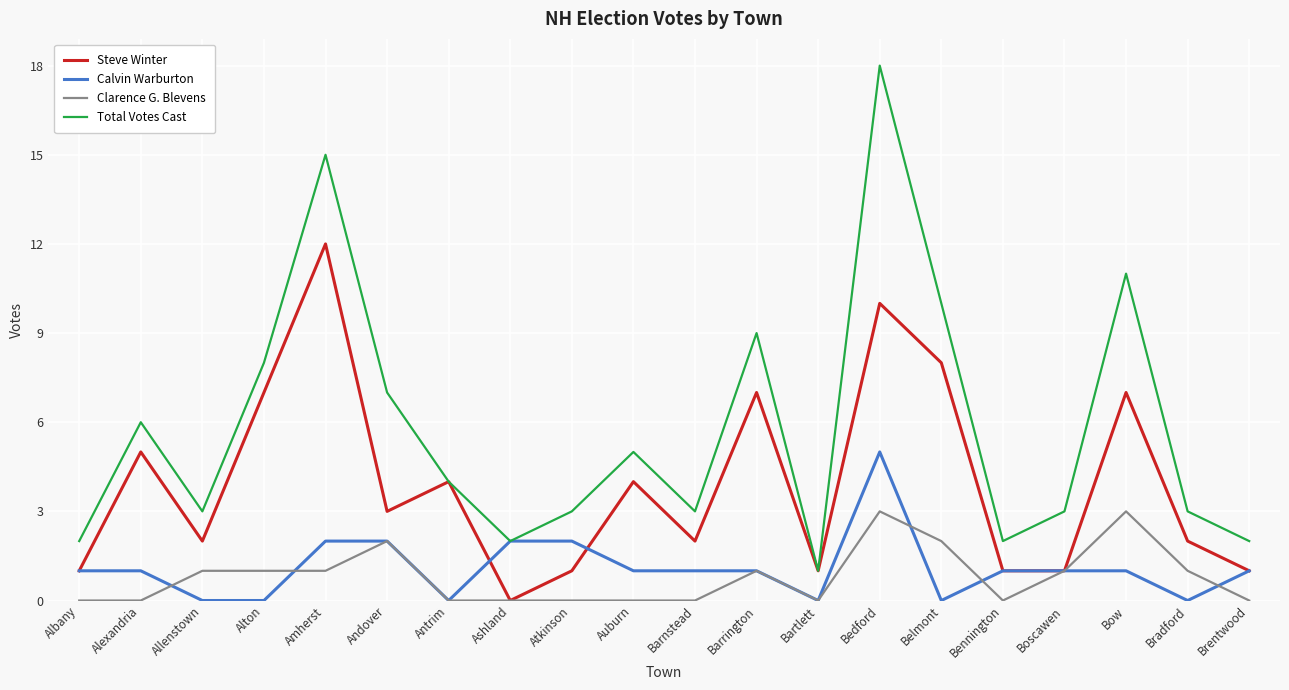

Is the value of Clarence G. Blevens at Belmont greater than the value of Calvin Warburton at Bedford?

No